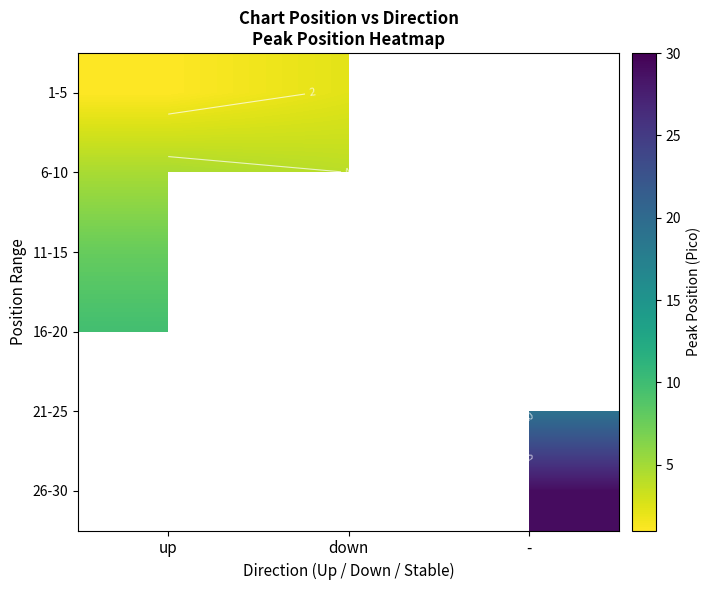

Which category has the lowest value across all series?

up